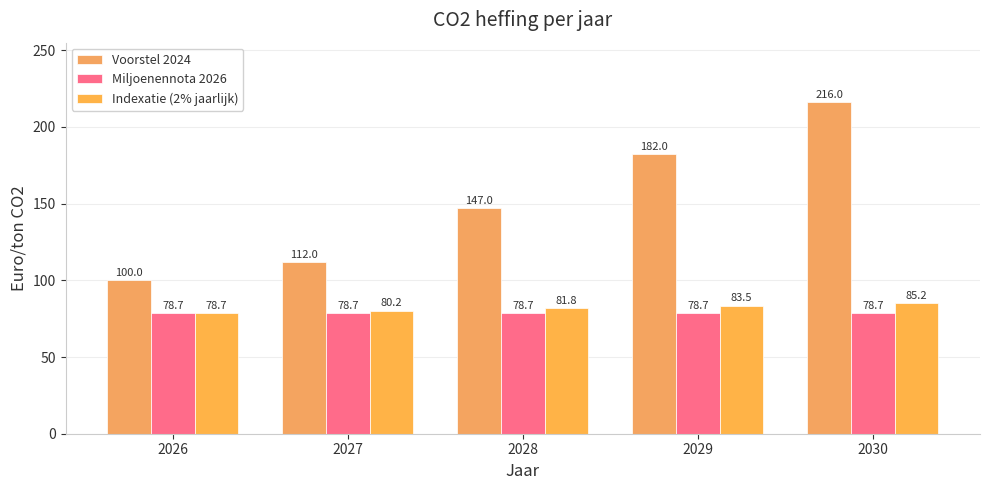

True or false: Indexatie (2% jaarlijk) has a value of 130.4 at 2027.

False